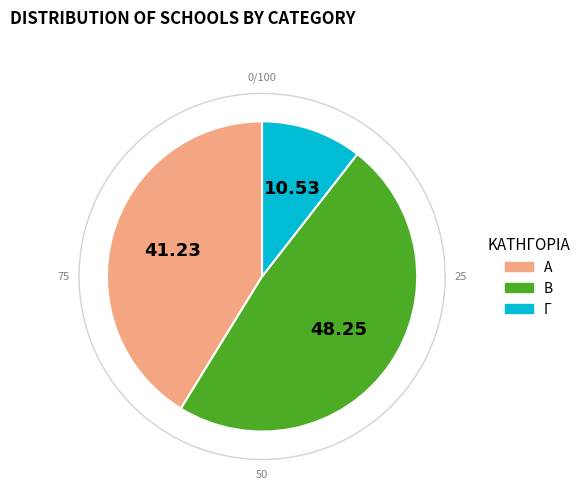

What is the total percentage of Α and Γ?

51.8%